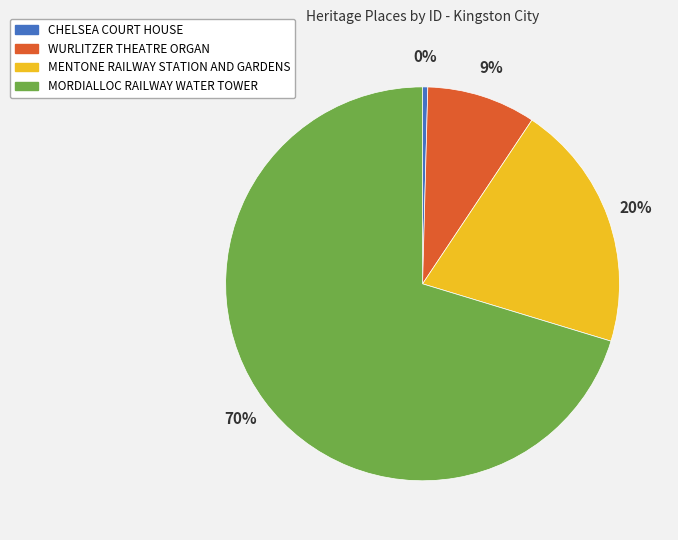

Is it true that MORDIALLOC RAILWAY WATER TOWER is 85% of the pie?

False